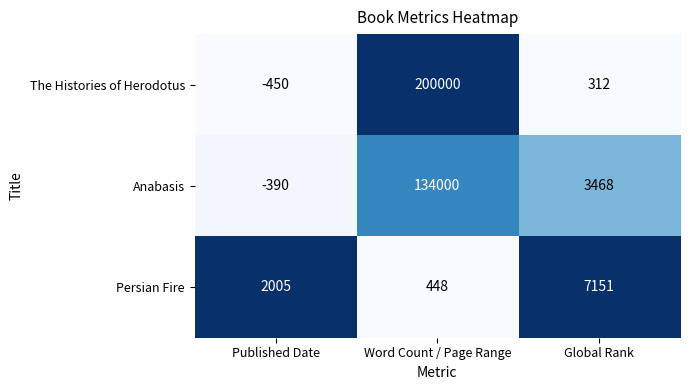

Is the value of Persian Fire at Published Date greater than the value of Anabasis at Global Rank?

No